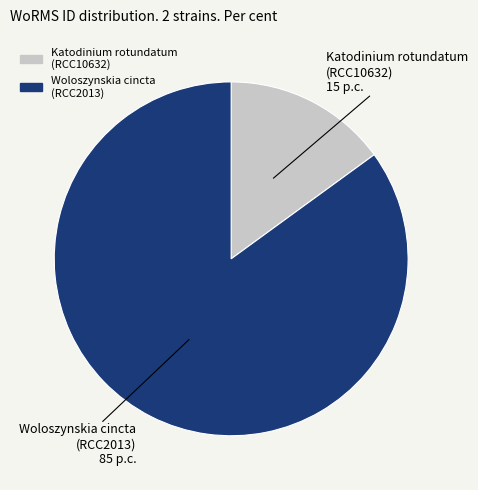

True or false: Katodinium rotundatum (RCC10632) accounts for 2% of the total.

False